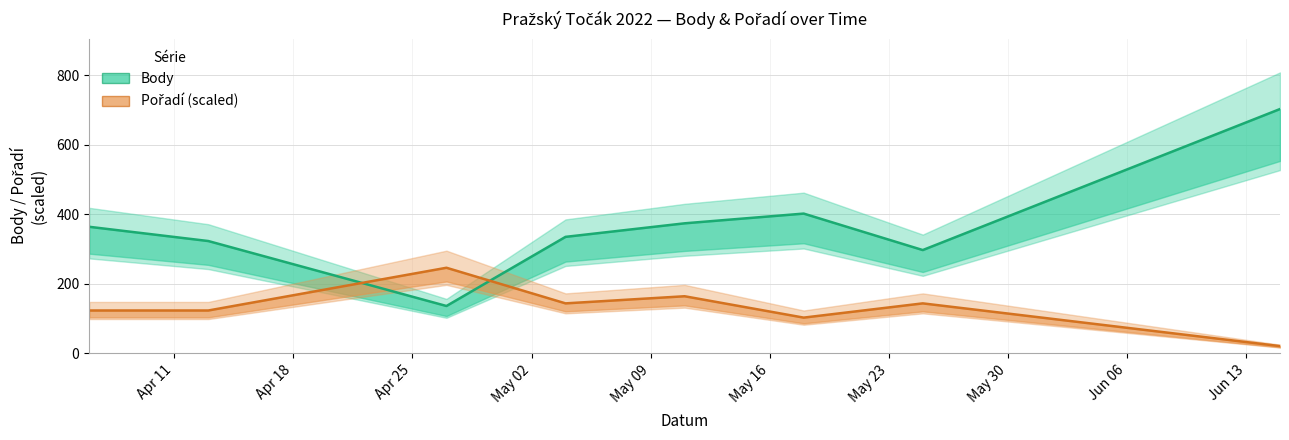

How many series are shown in this chart?

2